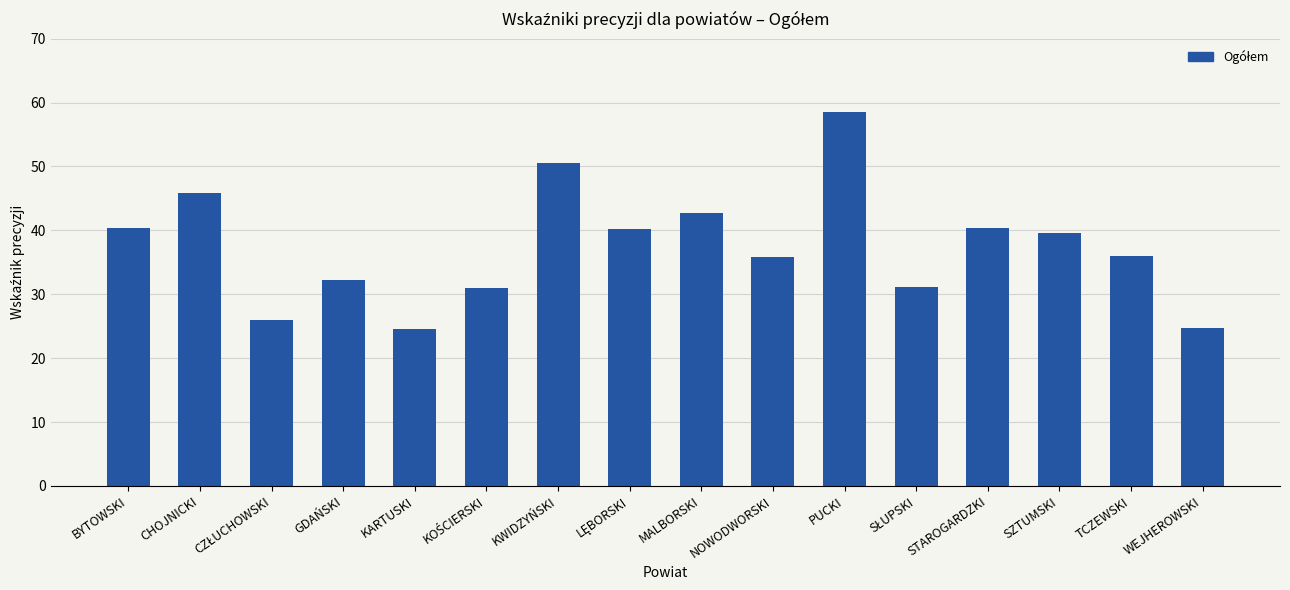

The chart shows a value of 57.0 at NOWODWORSKI. True or false?

False